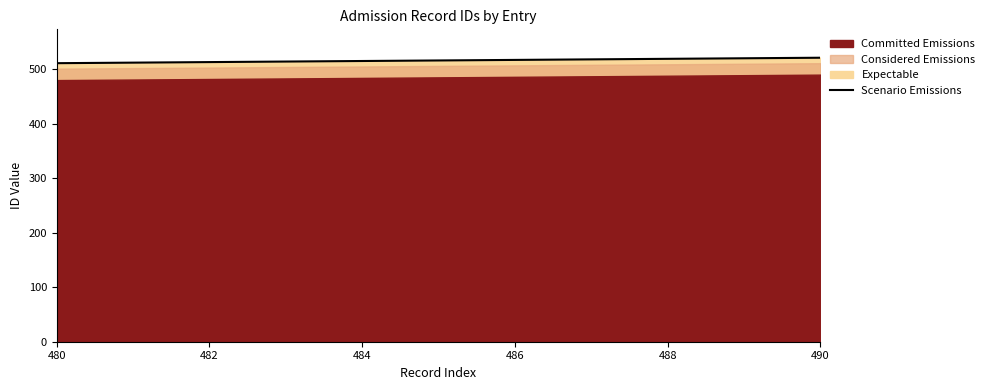

Reading left to right, what are all the values shown in this chart?

511	512	513	514	515	516	517	518	519	520	521